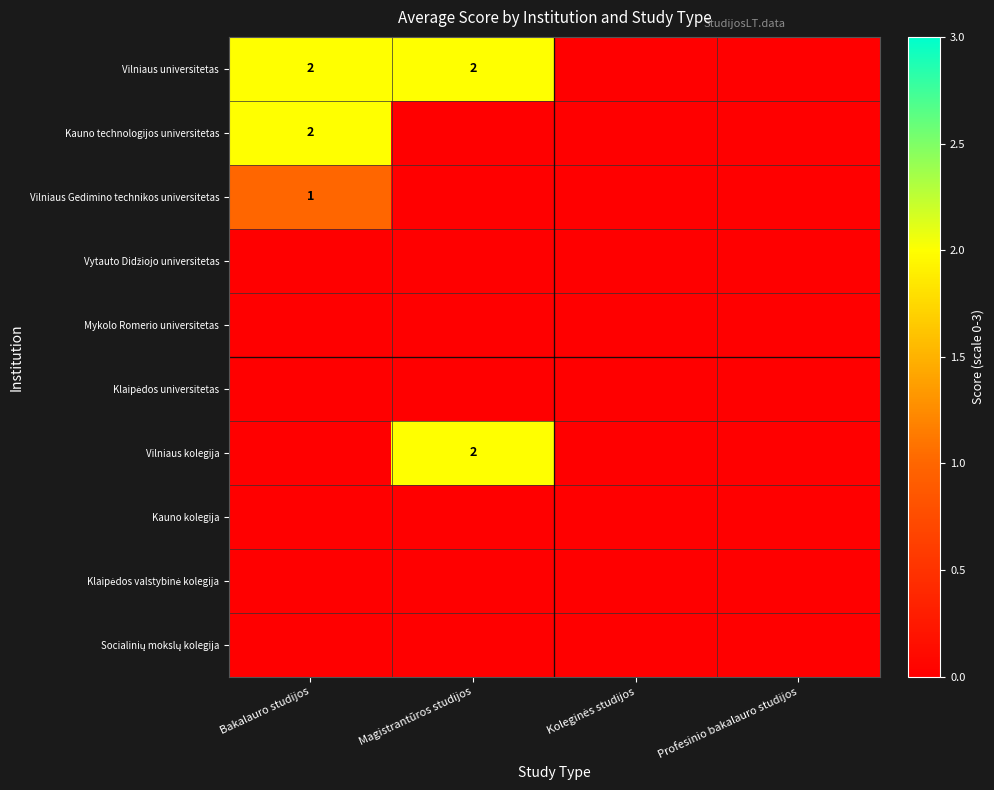

Is it true that Vilniaus kolegija equals 1 at Magistrantūros studijos?

False